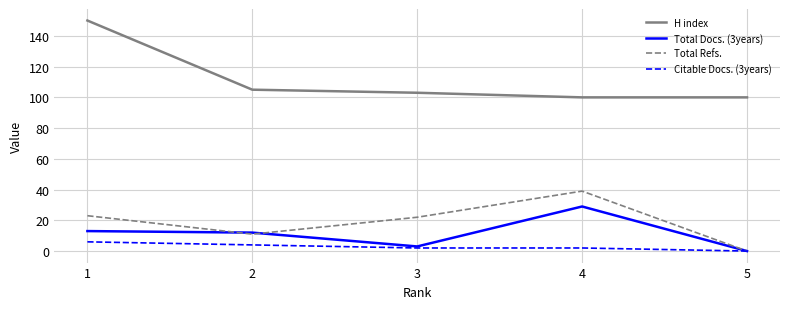

Which series has the largest total across all categories?

H index